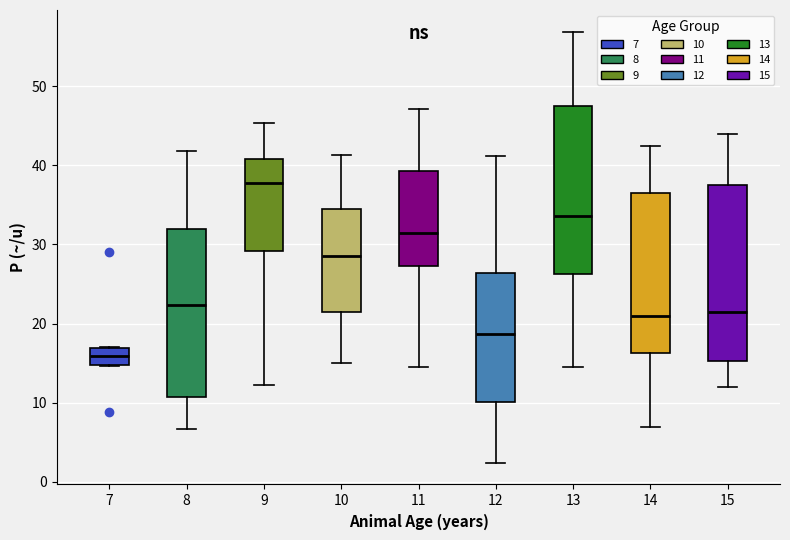

Reading left to right, read every box against the y-axis: the position of its median line, the range the box covers, and the ends of its whiskers. The values are not printed on the chart, so give them approximately, as read against the axis.

7: median 16, box 15 to 17, whiskers 15 to 17
8: median 22, box 11 to 32, whiskers 7 to 42
9: median 38, box 29 to 41, whiskers 12 to 45
10: median 29, box 22 to 34, whiskers 15 to 41
11: median 31, box 27 to 39, whiskers 15 to 47
12: median 19, box 10 to 26, whiskers 2 to 41
13: median 34, box 26 to 47, whiskers 15 to 57
14: median 21, box 16 to 36, whiskers 7 to 42
15: median 22, box 15 to 38, whiskers 12 to 44